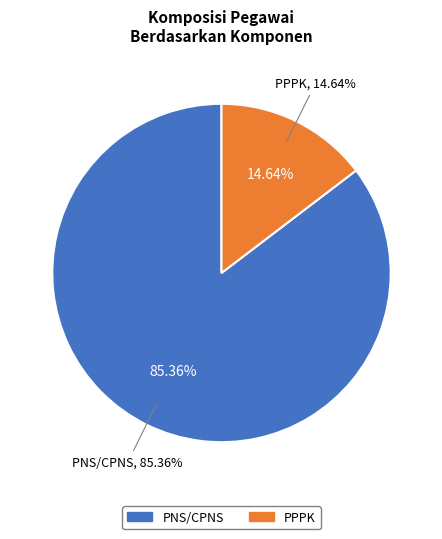

Is it true that PNS/CPNS is 99% of the pie?

False